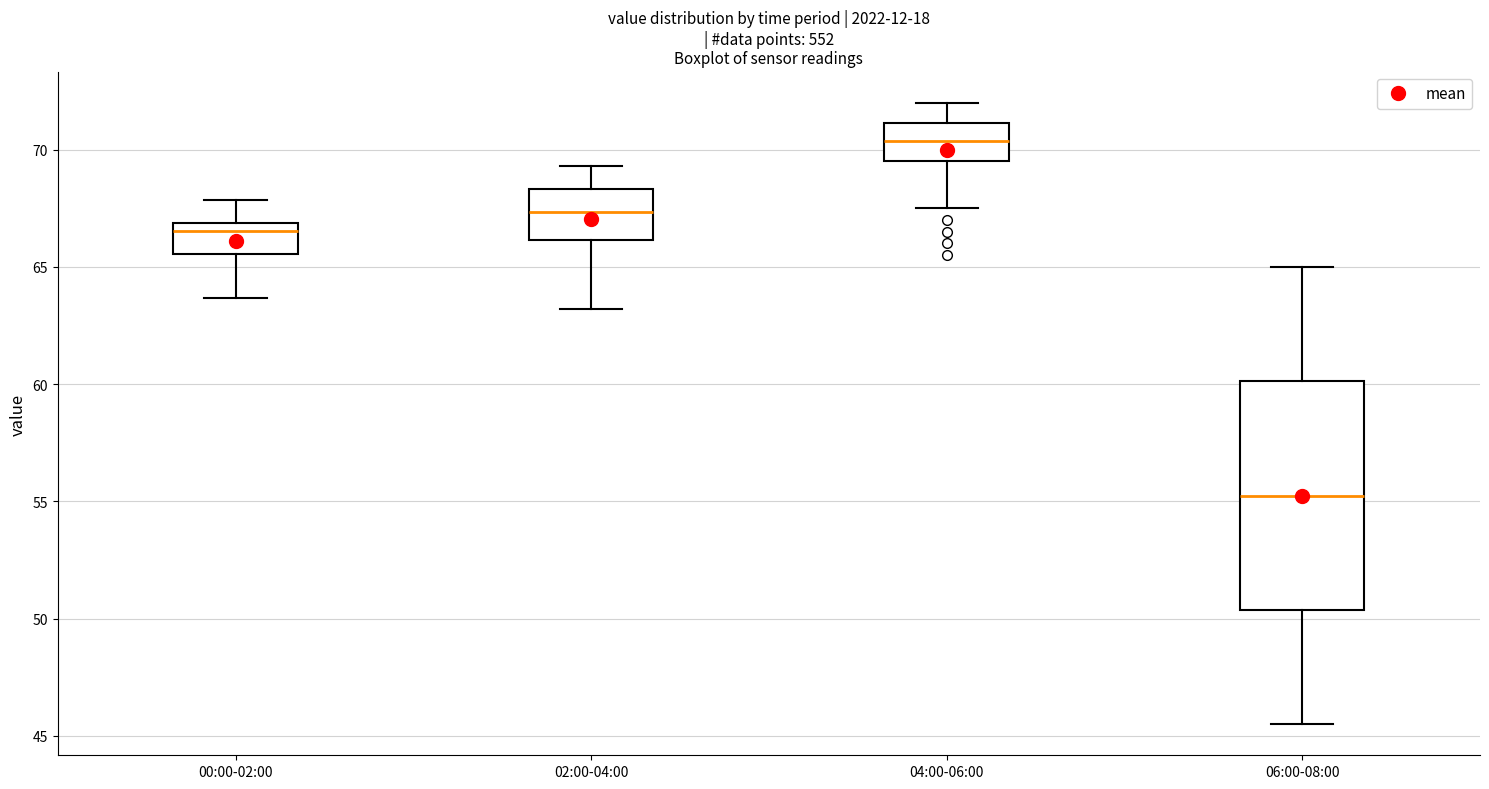

Which box's median line is the lowest?

06:00-08:00